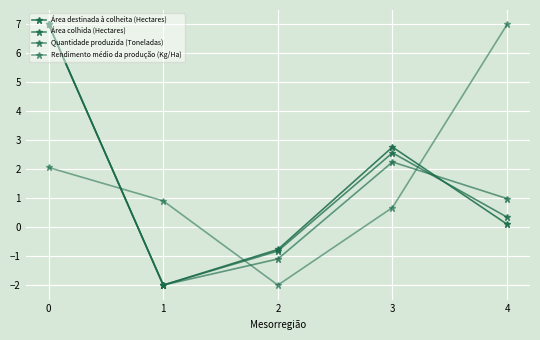

Reading left to right, what are all the values shown in this chart?

Área destinada à colheita (Hectares): 0=7.0	1=-2.0	2=-0.8	3=2.8	4=0.1
Área colhida (Hectares): 0=7.0	1=-2.0	2=-0.8	3=2.6	4=0.3
Quantidade produzida (Toneladas): 0=7.0	1=-2.0	2=-1.1	3=2.3	4=1.0
Rendimento médio da produção (Kg/Ha): 0=2.1	1=0.9	2=-2.0	3=0.7	4=7.0